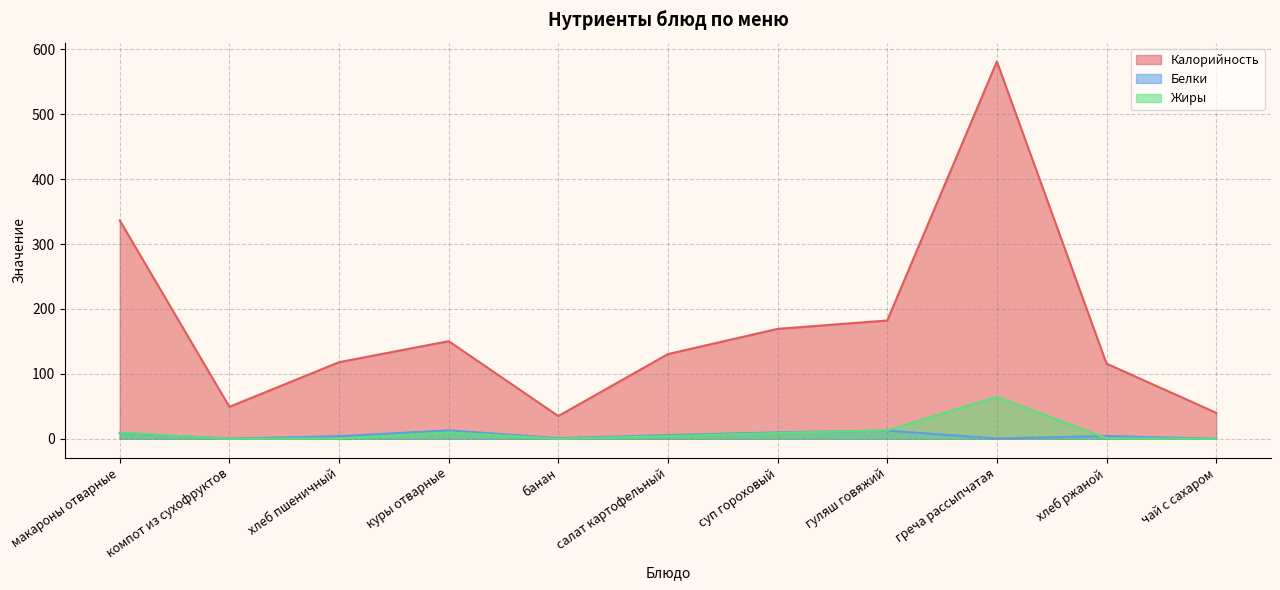

Which series changed the most between хлеб пшеничный and куры отварные?

Калорийность